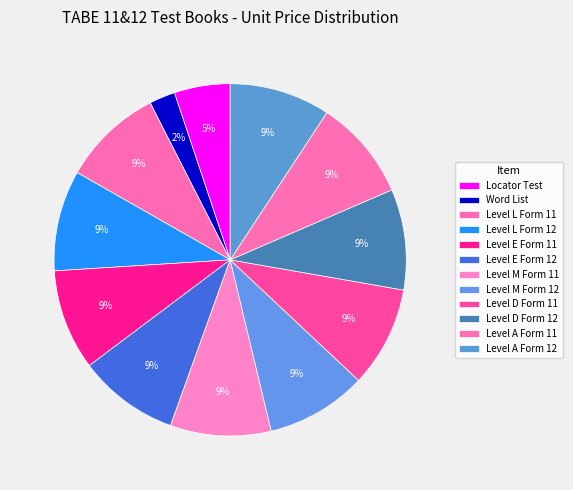

Is there a majority slice in this chart?

No